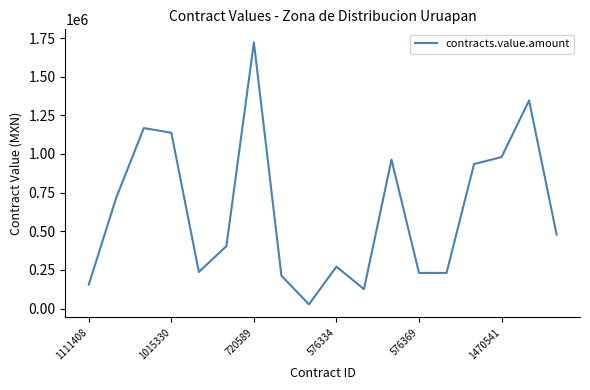

What is the difference between the maximum and minimum values?

1694242.2